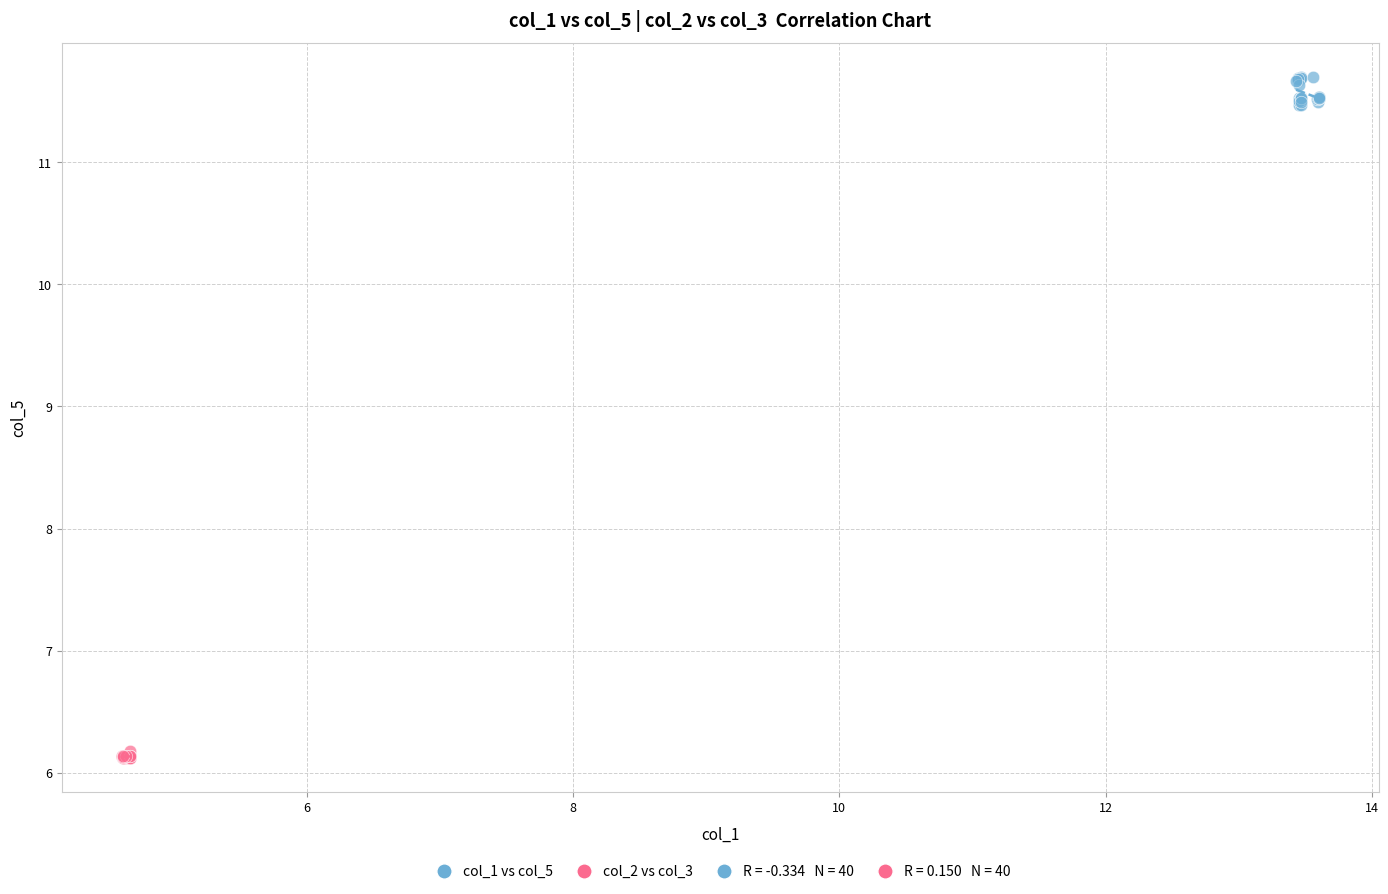

Which series reaches the maximum Y coordinate?

col_1 vs col_5